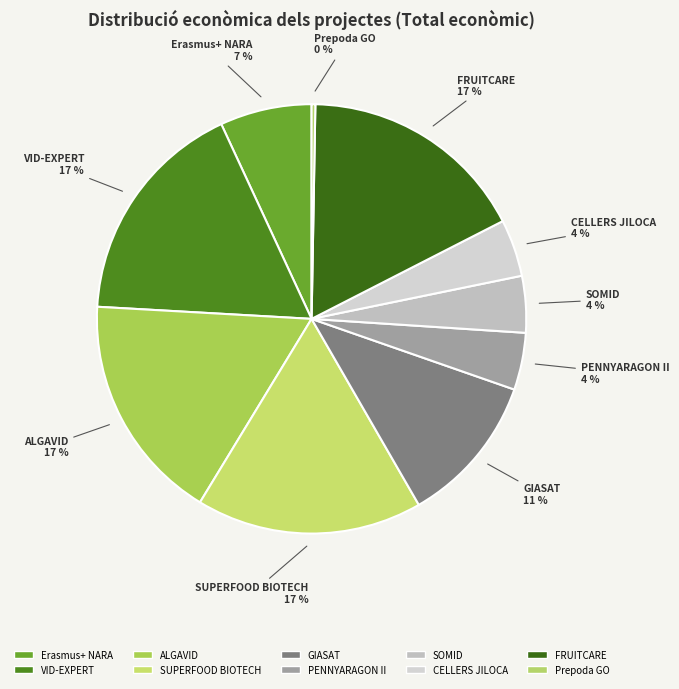

To the nearest percent, what percentage of the pie is ALGAVID?

17%